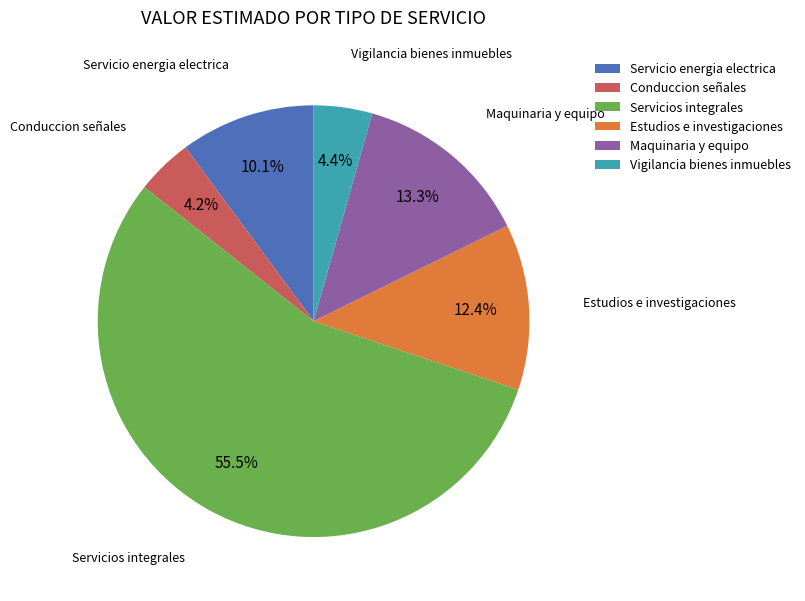

Which has a higher value, Estudios e investigaciones or Conduccion señales?

Estudios e investigaciones